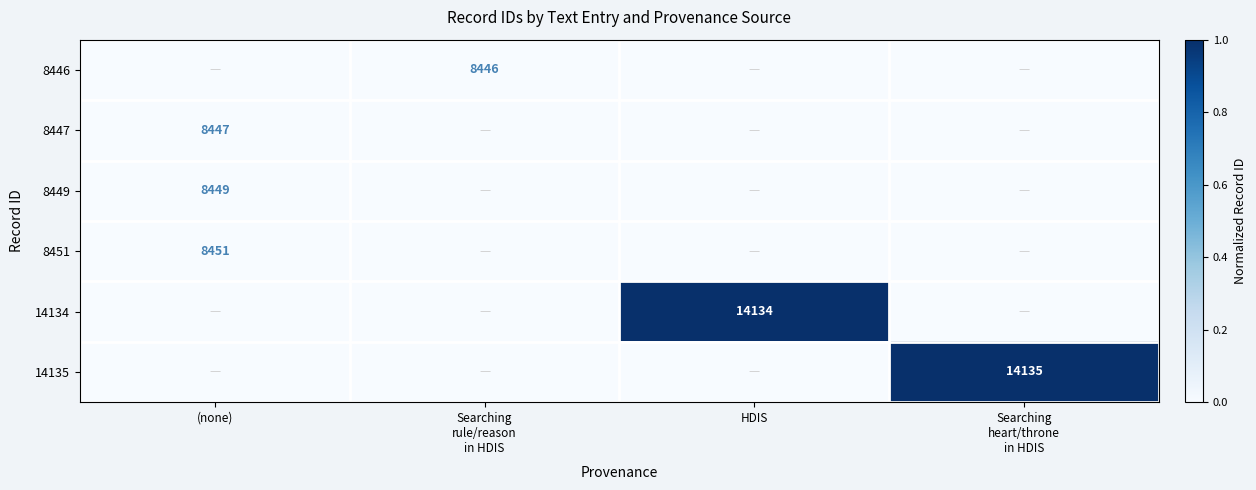

How many positive values does the 14135 series have?

1